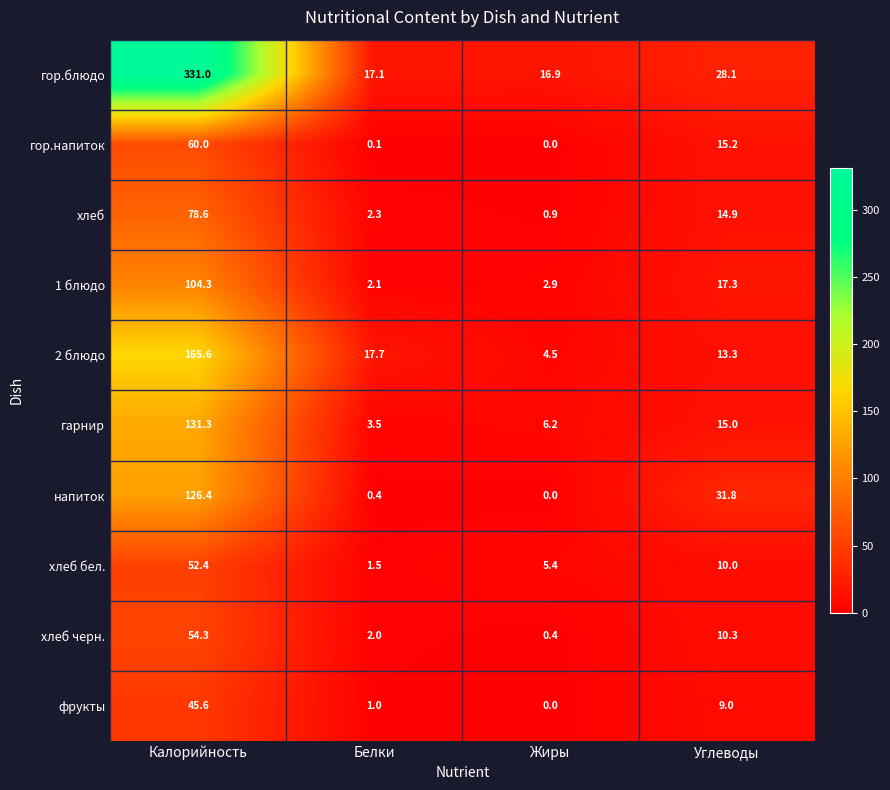

What is the difference between the фрукты values at Жиры and Углеводы?

9.0